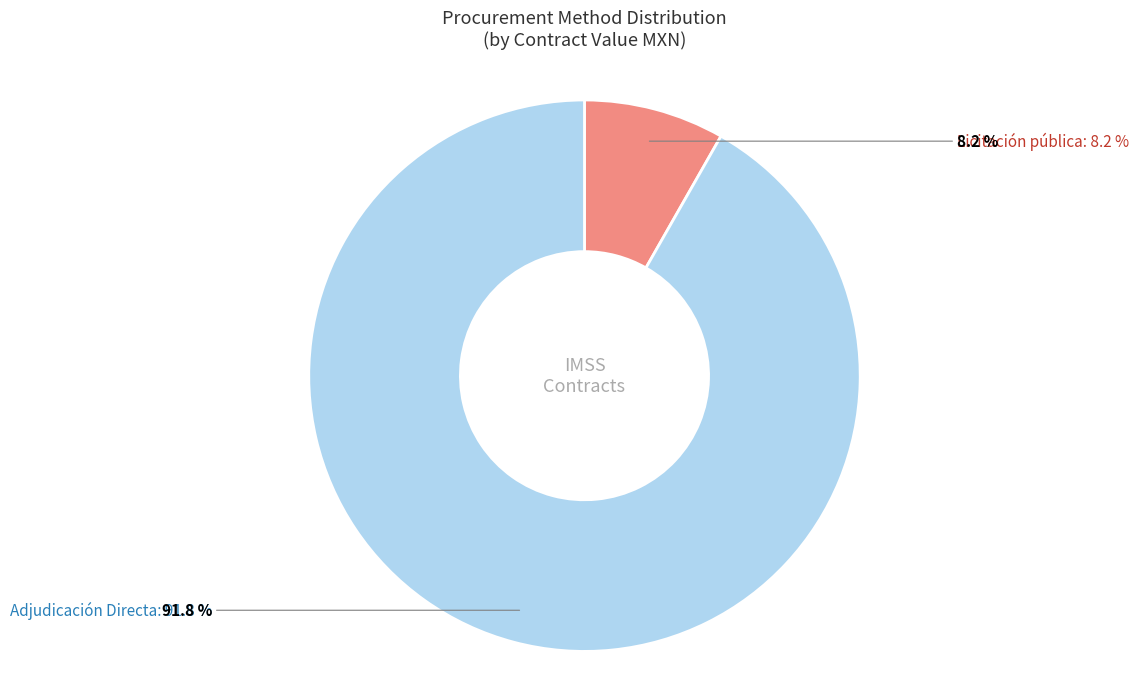

How many segments does this pie chart have?

2